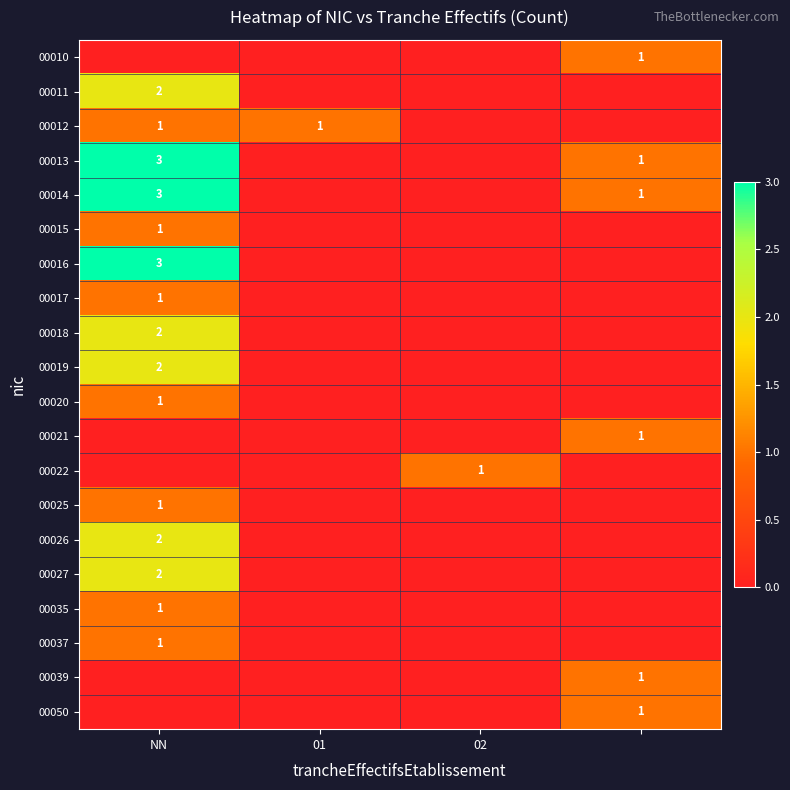

The value of 00019 at NN is 3. True or false?

False